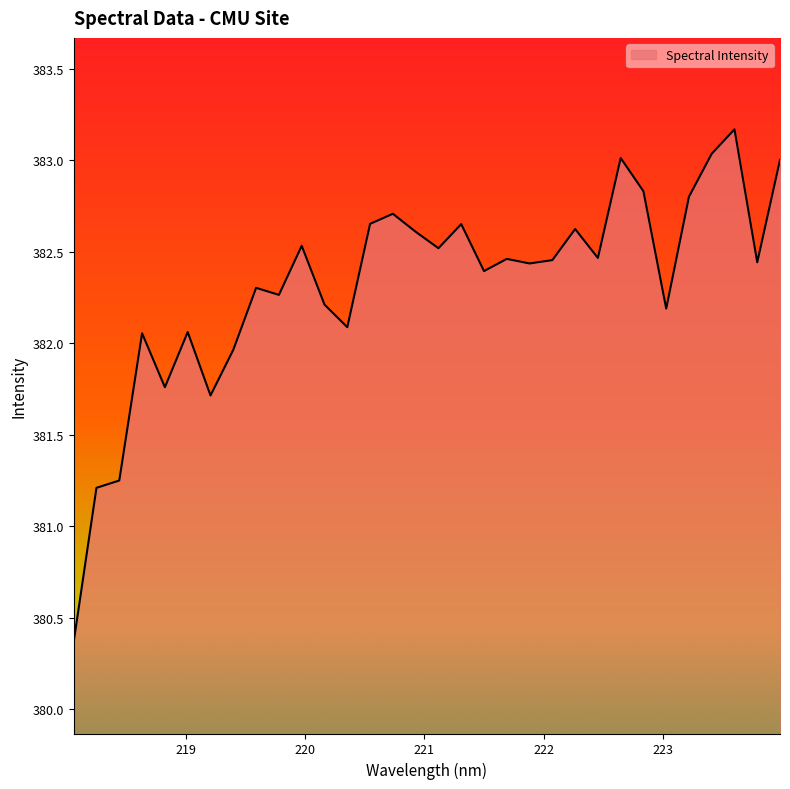

What is the average value?

382.3